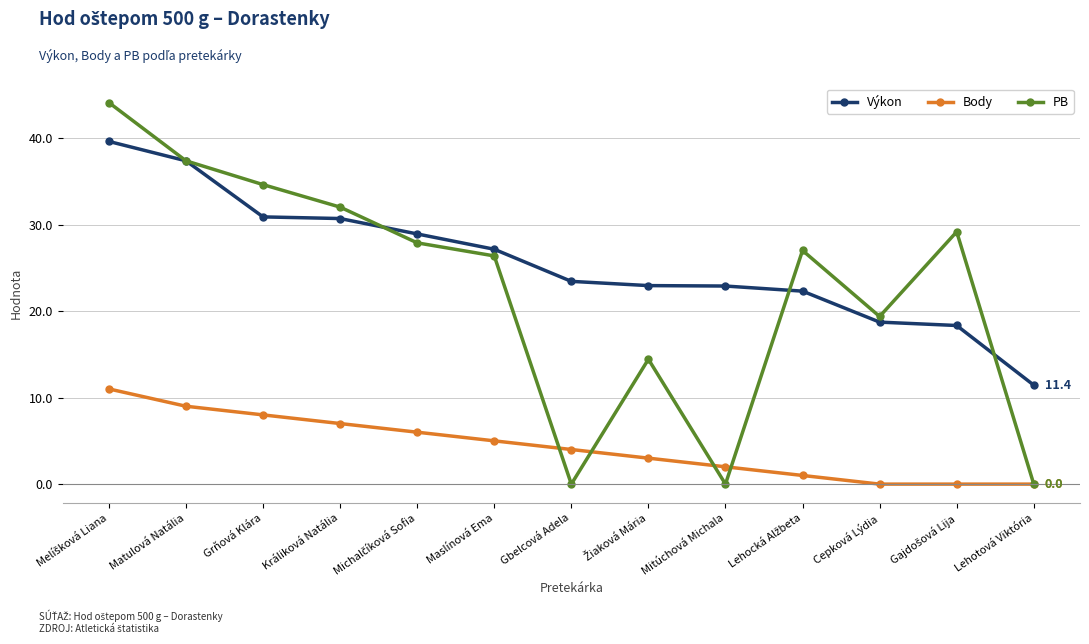

True or false: Body and Výkon intersect in this chart.

False